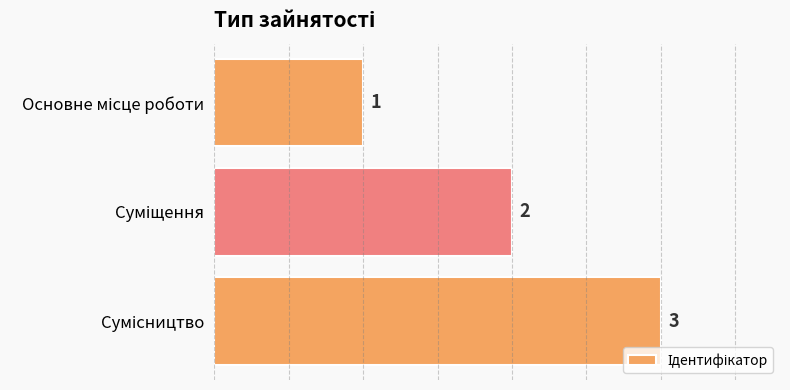

How many values are between 1 and 3?

3